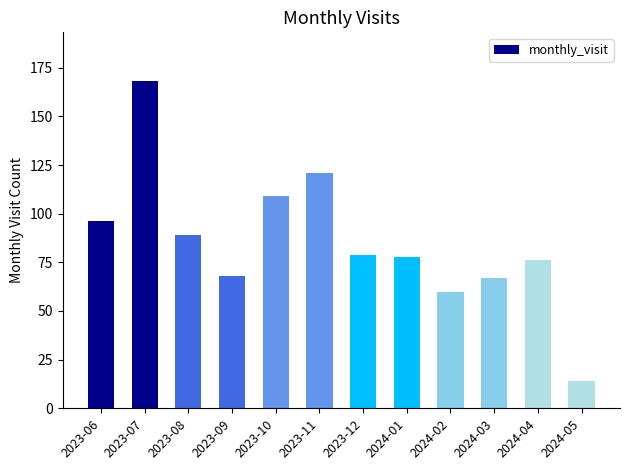

Where is the data nearest to the value 91?

2023-08